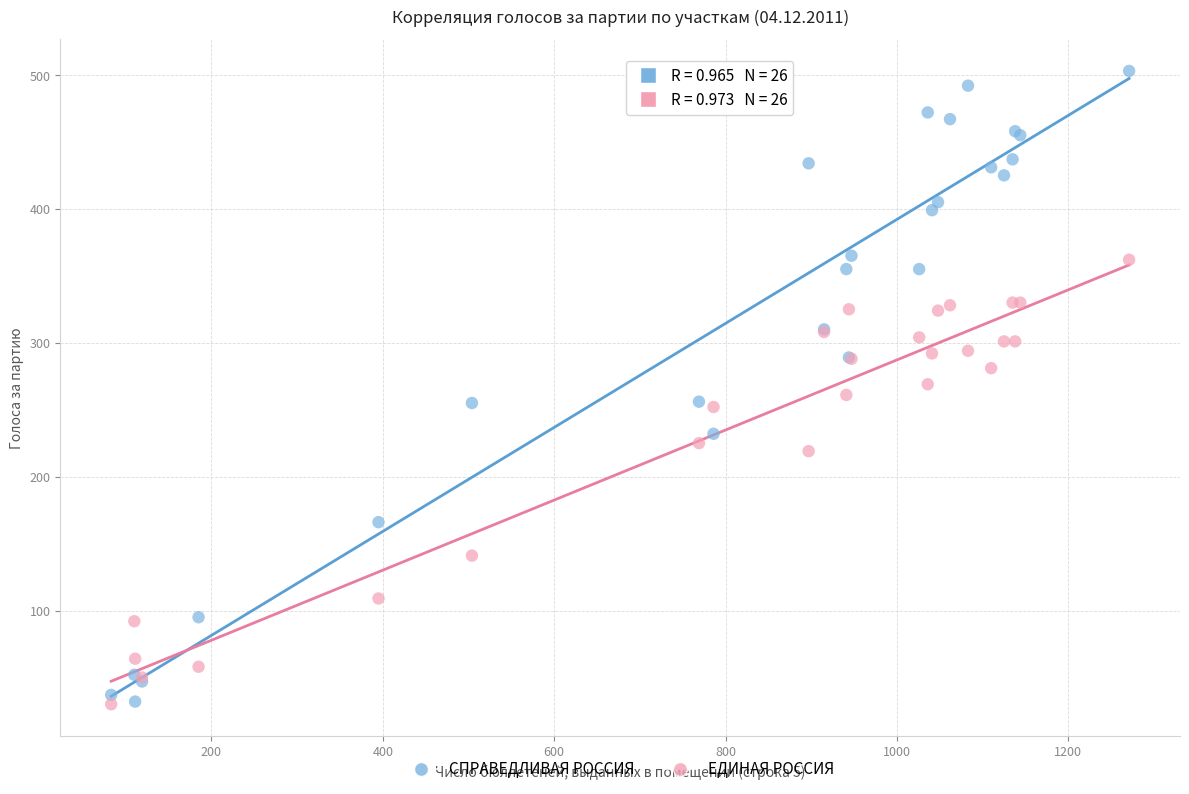

What is the X range (max minus min) for the scatter plot?

1188